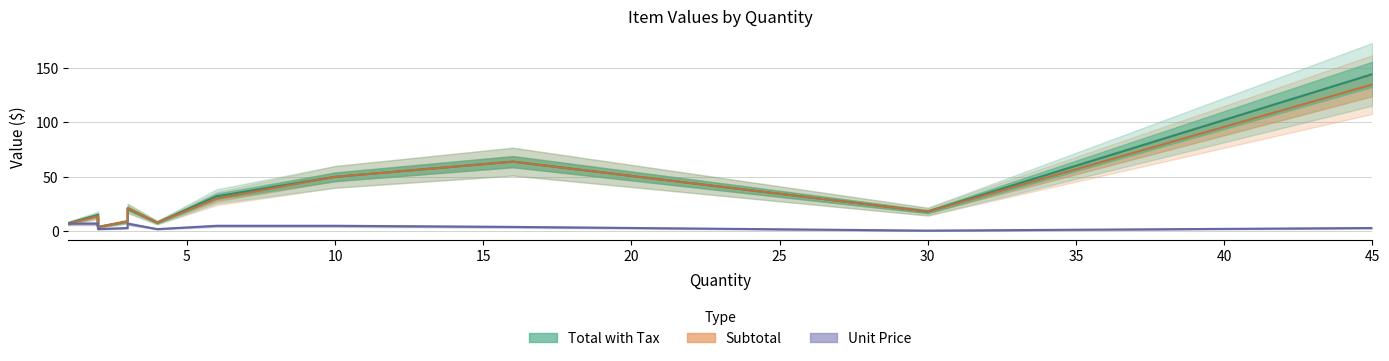

True or false: x has a value of 0.9 at 11.

False